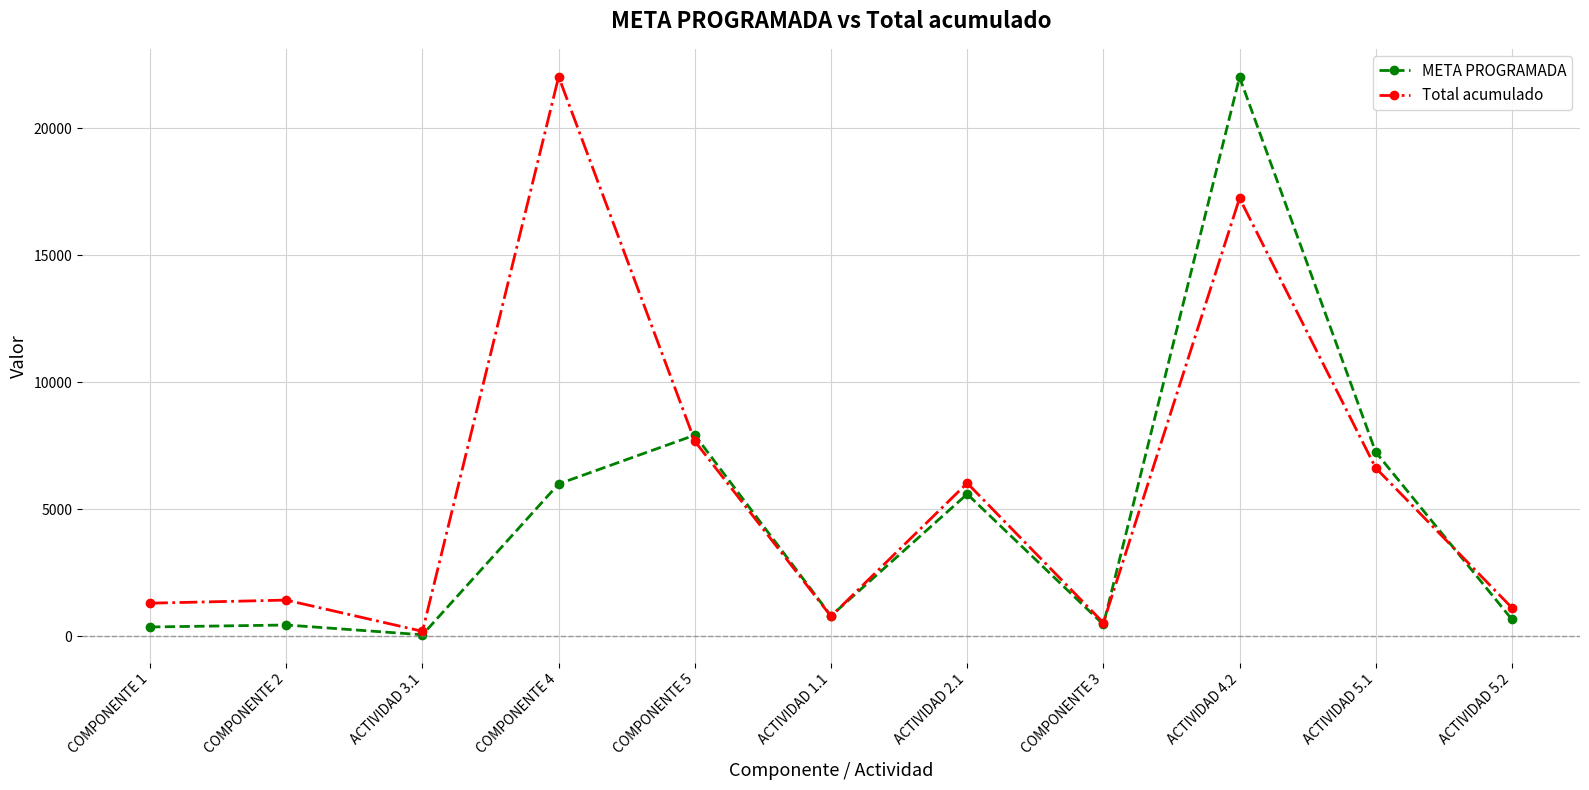

At which category does Total acumulado reach its first local valley?

ACTIVIDAD 3.1